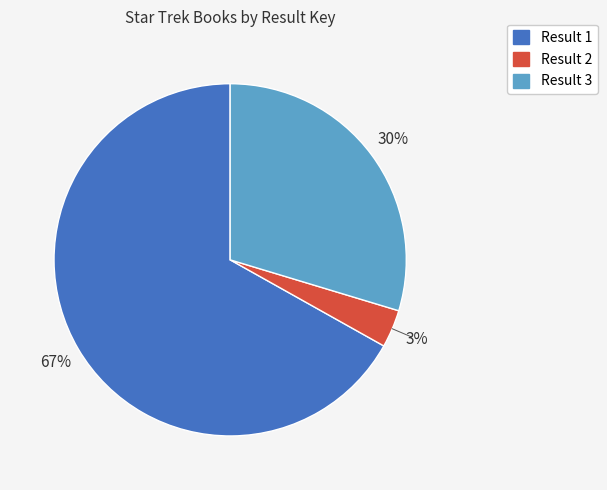

To the nearest percent, what is the average slice percentage?

33%